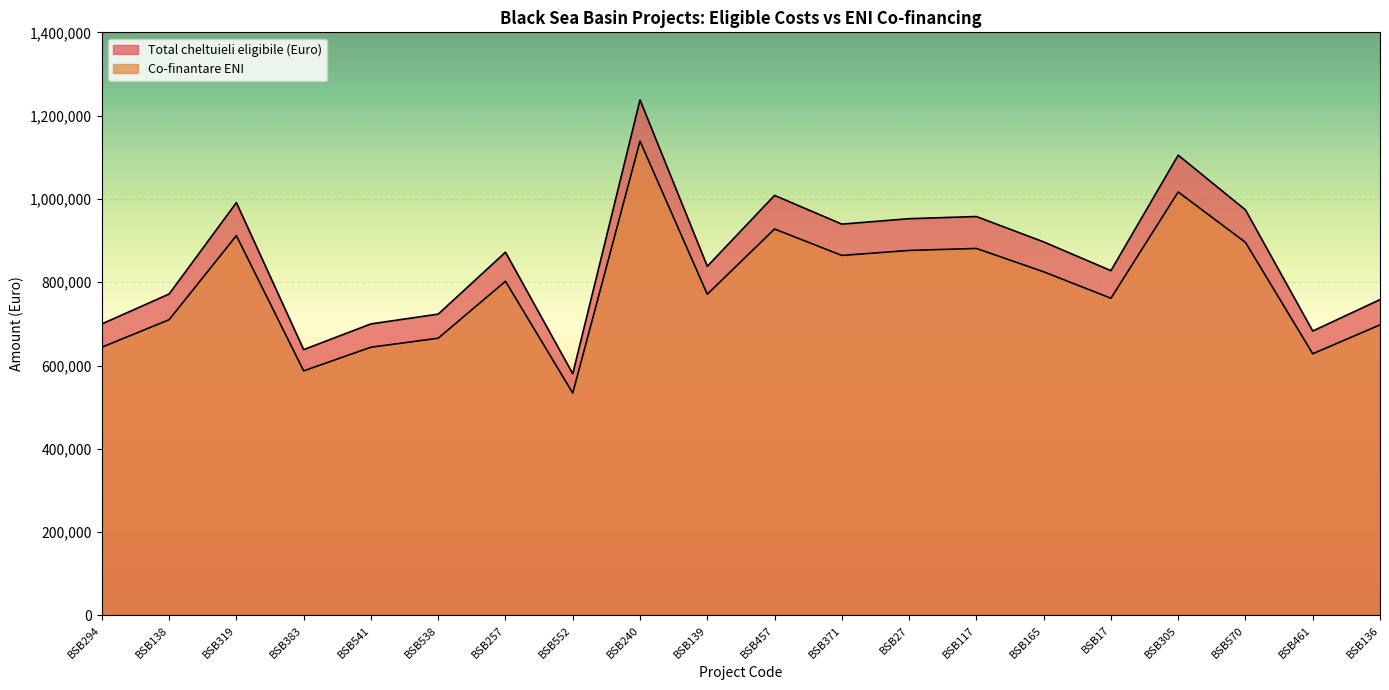

Reading left to right, transcribe all the data shown in this chart.

Total cheltuieli eligibile (Euro): 699993.0	771779.6	991173.7	638264.9	700000.0	723472.2	872118.0	580335.6	1237786.2	838278.3	1008497.0	939544.0	952583.6	957792.2	896865.0	827860.0	1105081.0	973705.8	682883.6	758303.0
Co-finantare ENI: 643993.6	710037.2	911879.8	587203.7	644000.0	665594.5	802348.6	533908.7	1138763.3	771216.1	927817.2	864380.5	876376.8	881168.9	825115.8	761631.2	1016674.5	895809.3	628252.9	697638.8